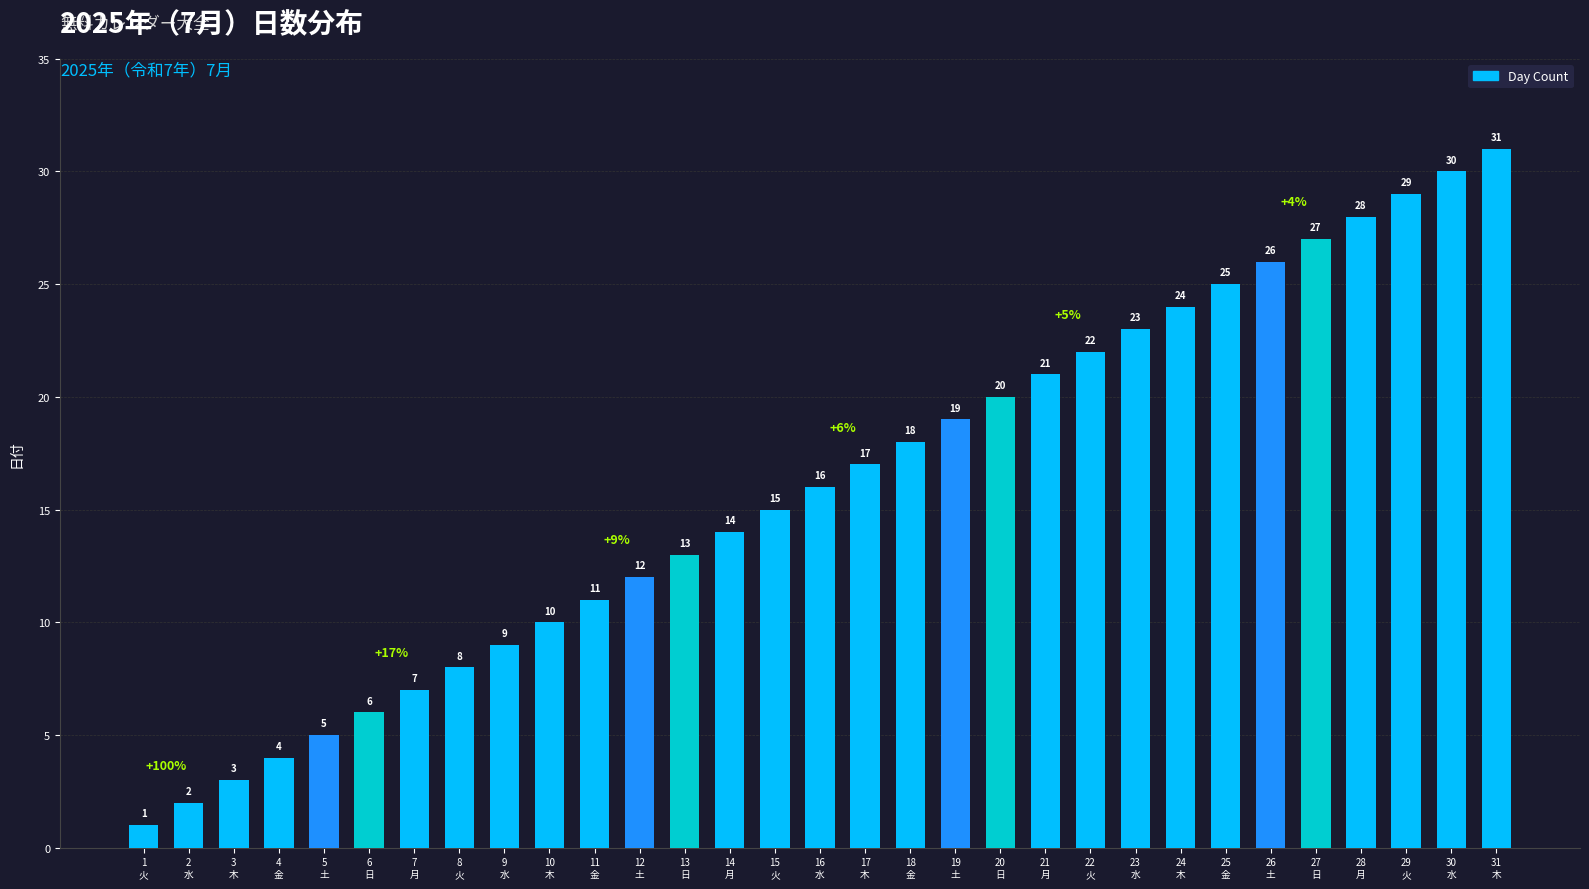

At which label is the value closest to 16?

16
水